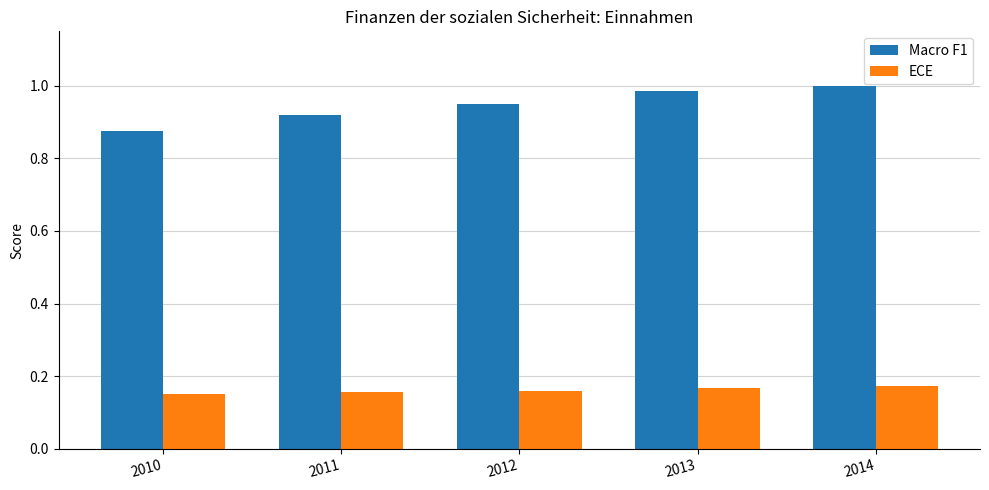

True or false: ECE has a value of 0.1 at 2012.

False